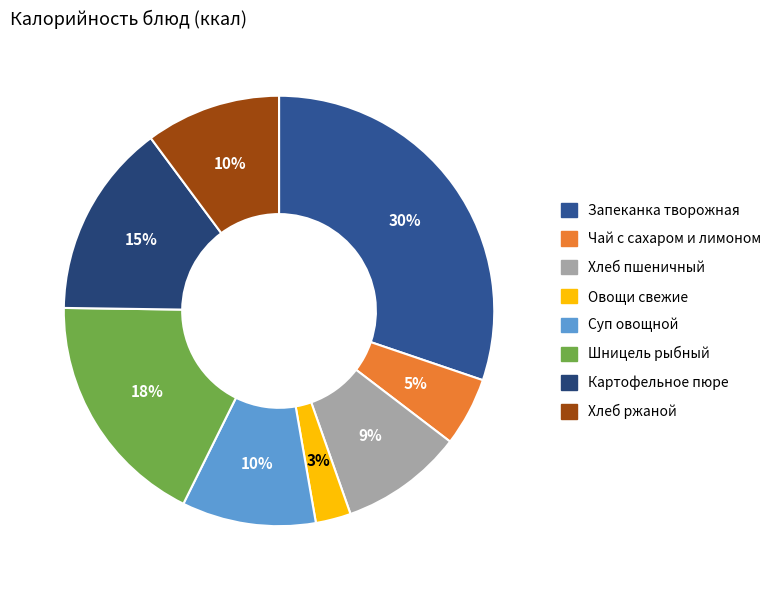

Count the number of slices in the pie.

8